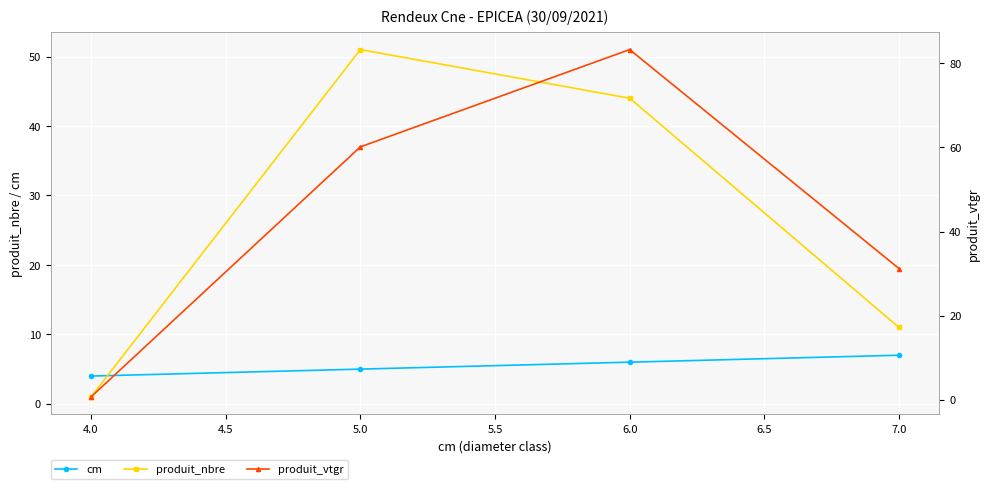

The value of produit_nbre at 5.0 is 36. True or false?

False